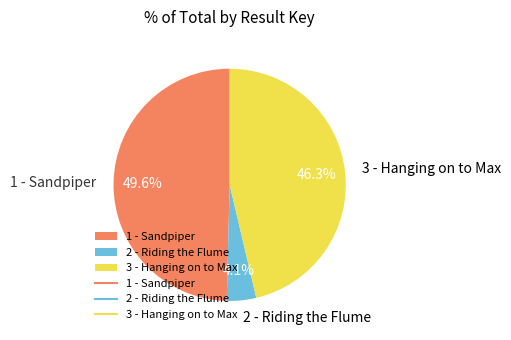

To the nearest percent, what percentage of the pie is 3 - Hanging on to Max?

46%